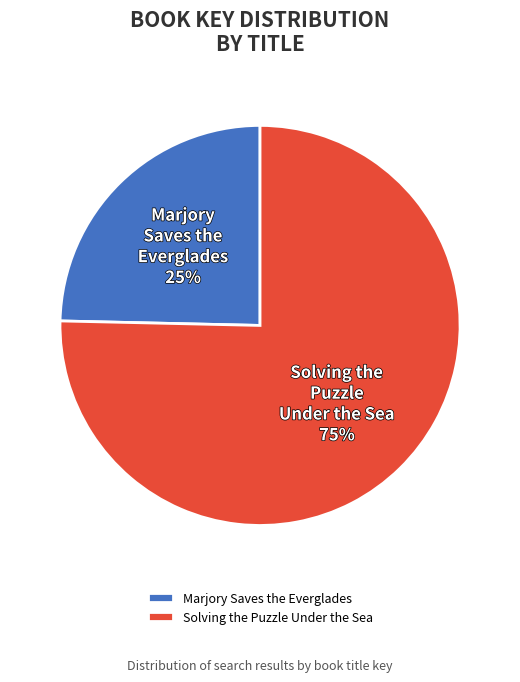

Does Solving the Puzzle Under the Sea account for over 50% of the chart?

Yes